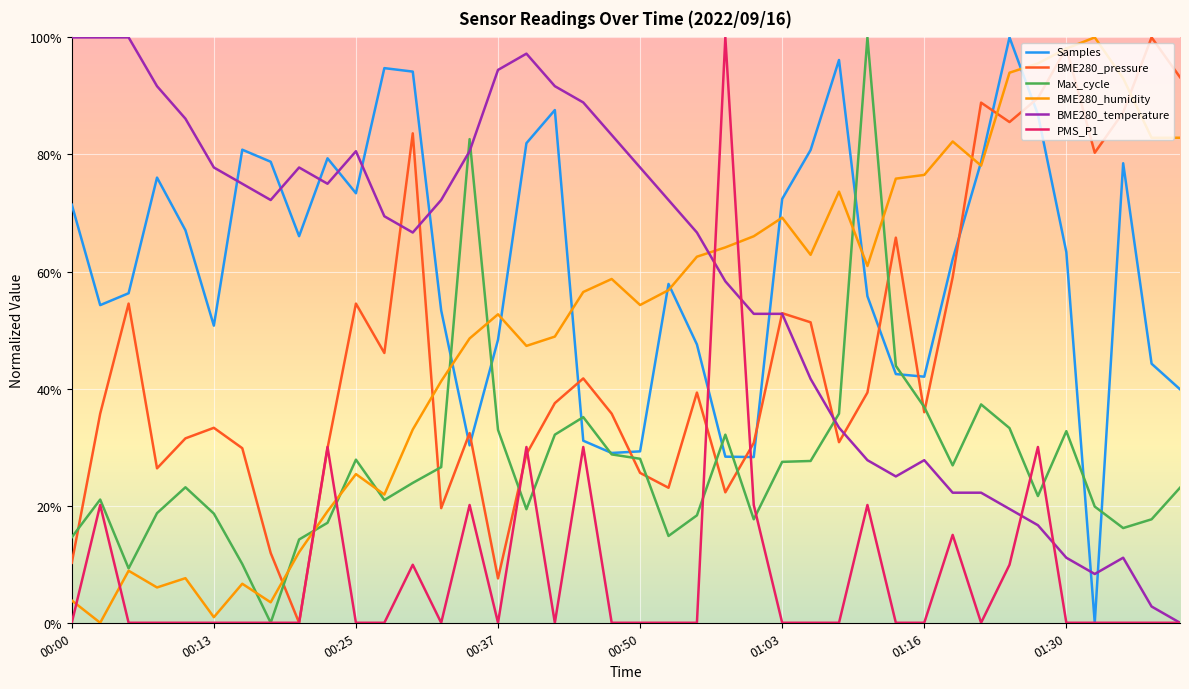

Which series has the largest total across all categories?

Samples